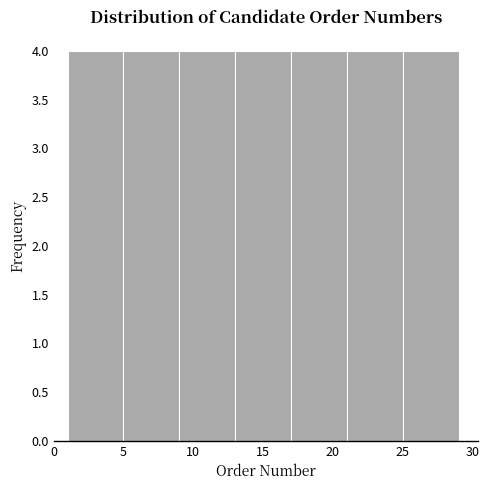

Reading left to right, list every bar in this chart as the range it spans on the x-axis followed by its height. The values are not printed on the chart, so give them approximately, as read against the axis.

1 to 5: 4
5 to 9: 4
9 to 13: 4
13 to 17: 4
17 to 21: 4
21 to 25: 4
25 to 29: 4